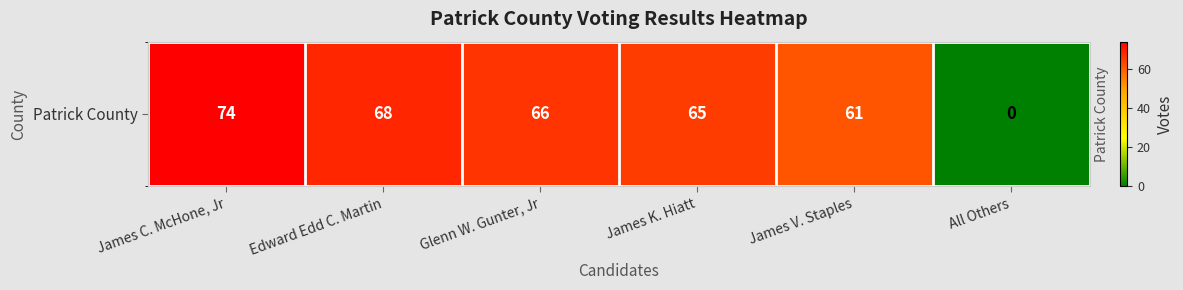

Which label corresponds to the largest value in the chart?

James C. McHone, Jr